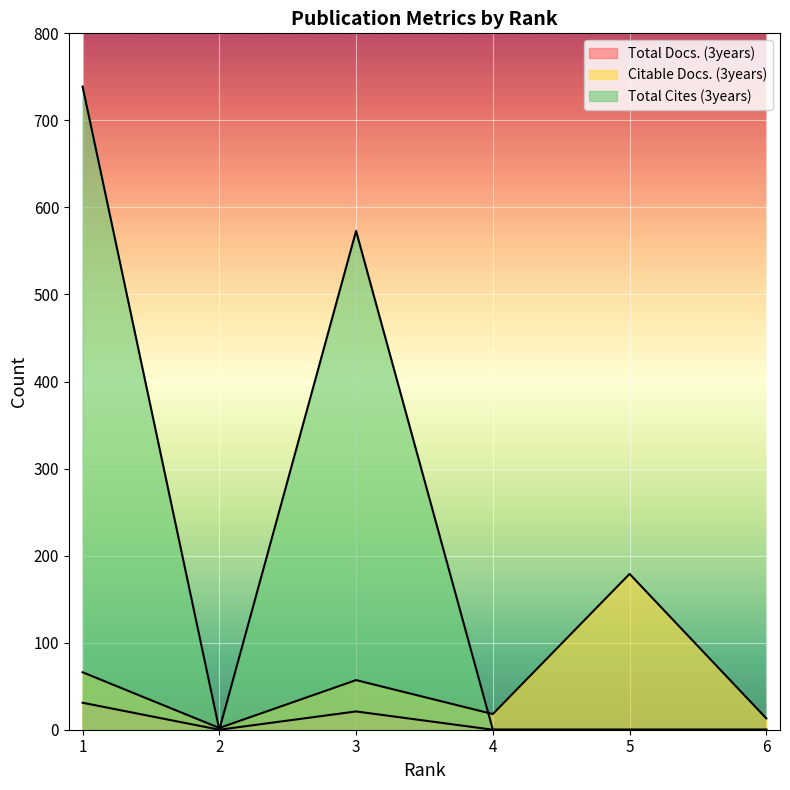

True or false: Total Docs. (3years) has a value of -16 at 2.

False